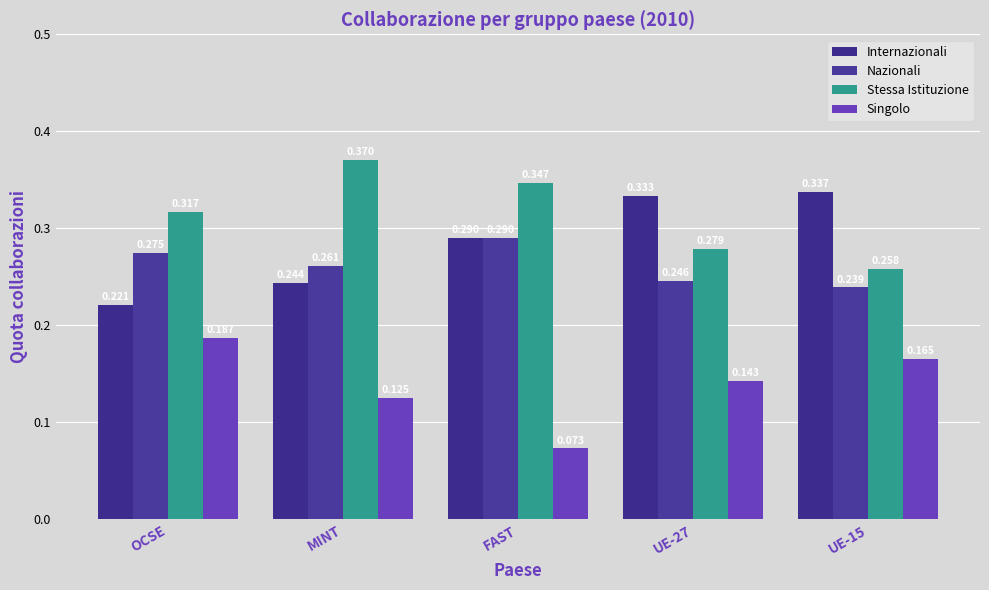

Which series has the largest total across all categories?

Stessa Istituzione